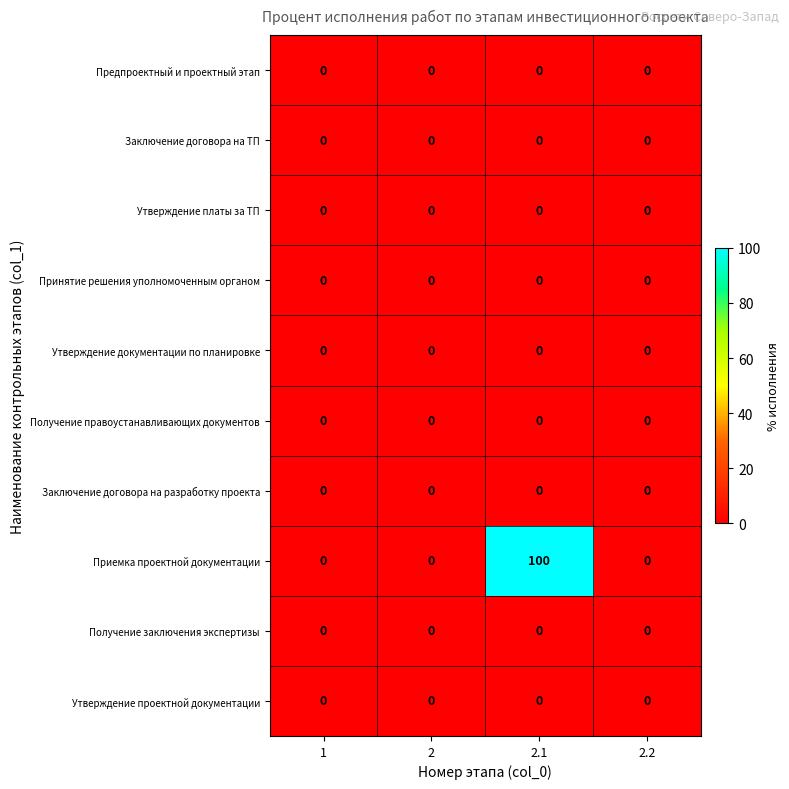

Which series has the largest total across all categories?

Приемка проектной документации